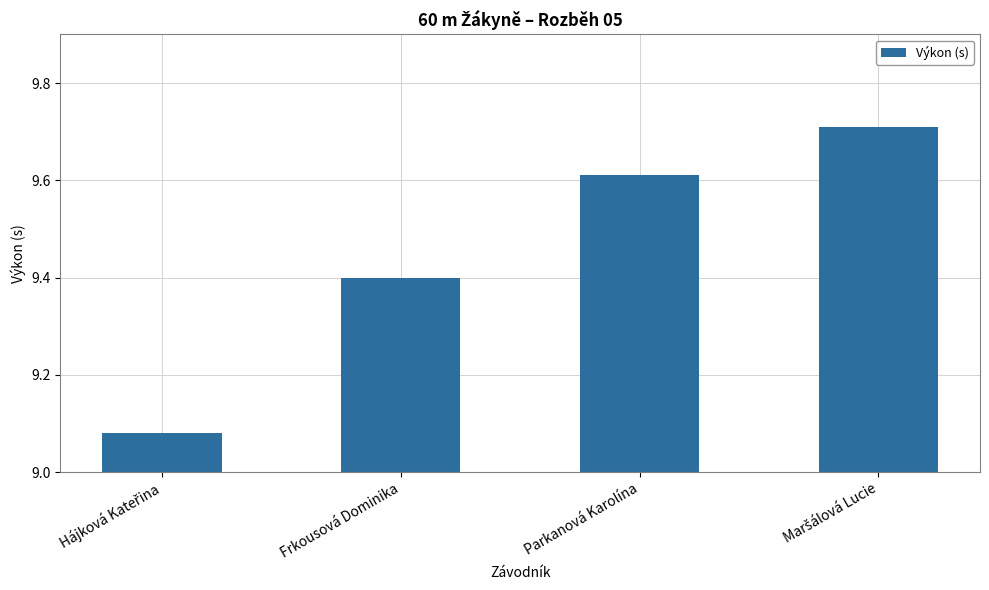

What position from the left is Frkousová Dominika?

2